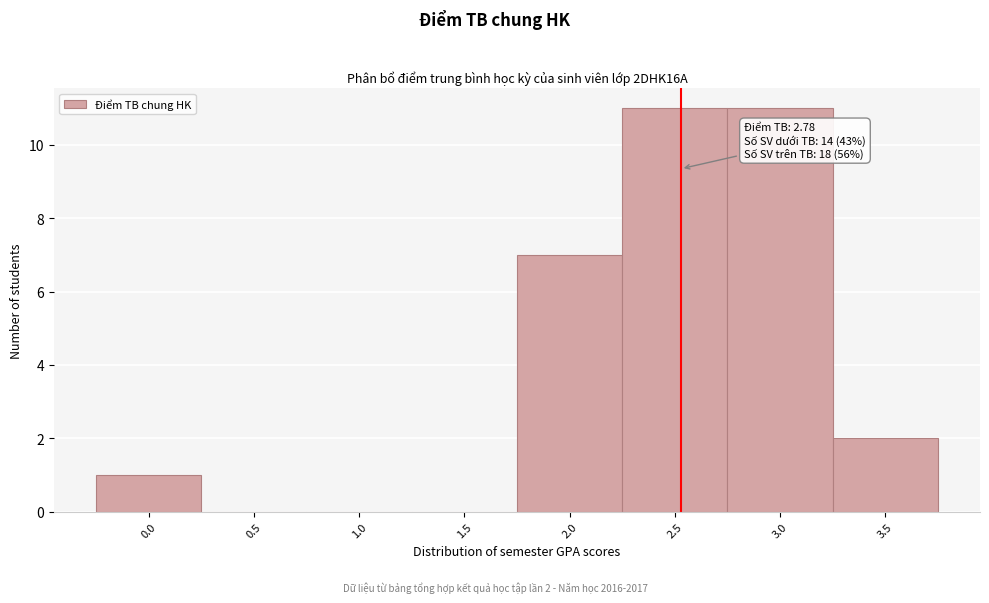

Reading left to right, extract all data points from this chart.

0.0=1	0.5=0	1.0=0	1.5=0	2.0=7	2.5=11	3.0=11	3.5=2